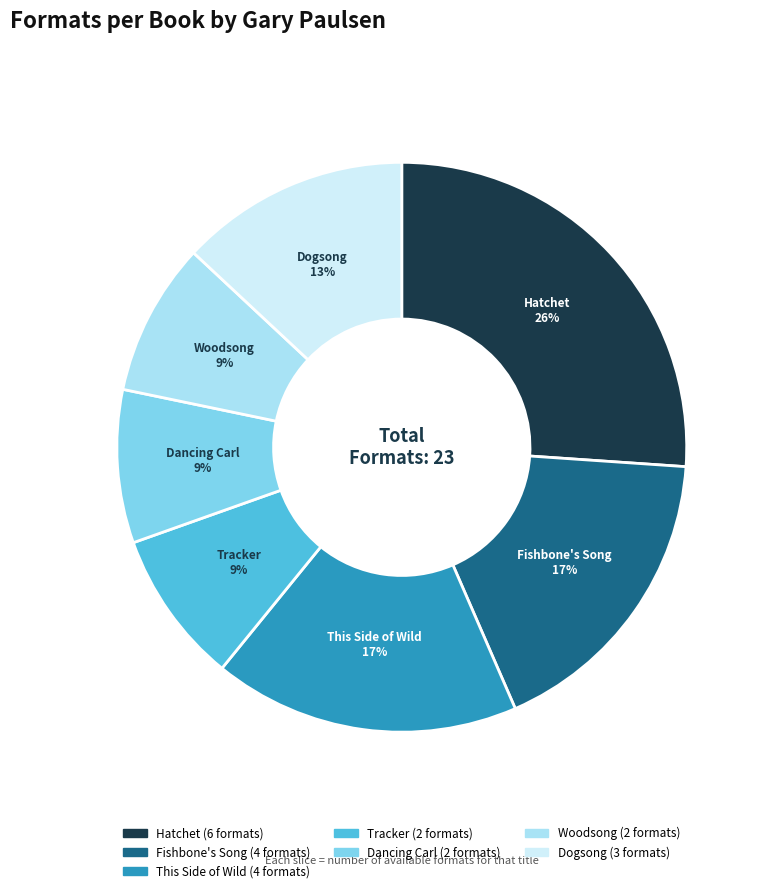

What percentage is the Fishbone's Song slice, to the nearest percent?

17%